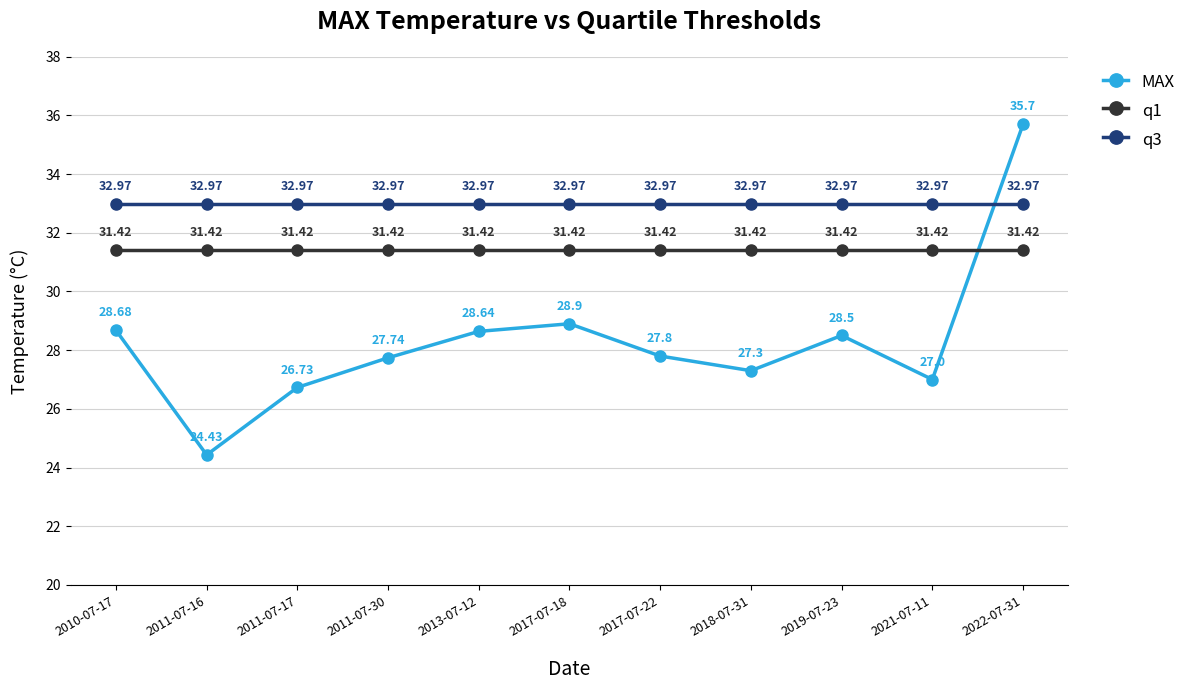

What is the sum of all q1 values?

345.6